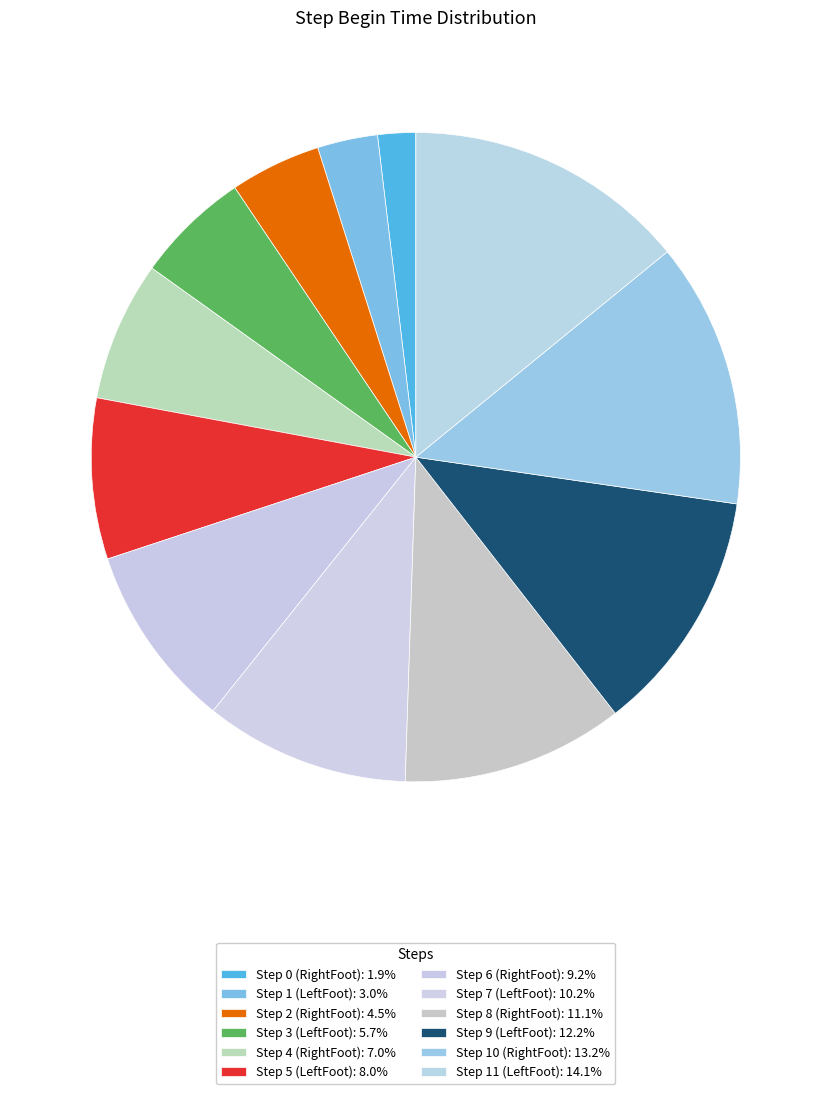

To the nearest percent, what is the combined percentage of Step 7 (LeftFoot) and Step 5 (LeftFoot)?

18%